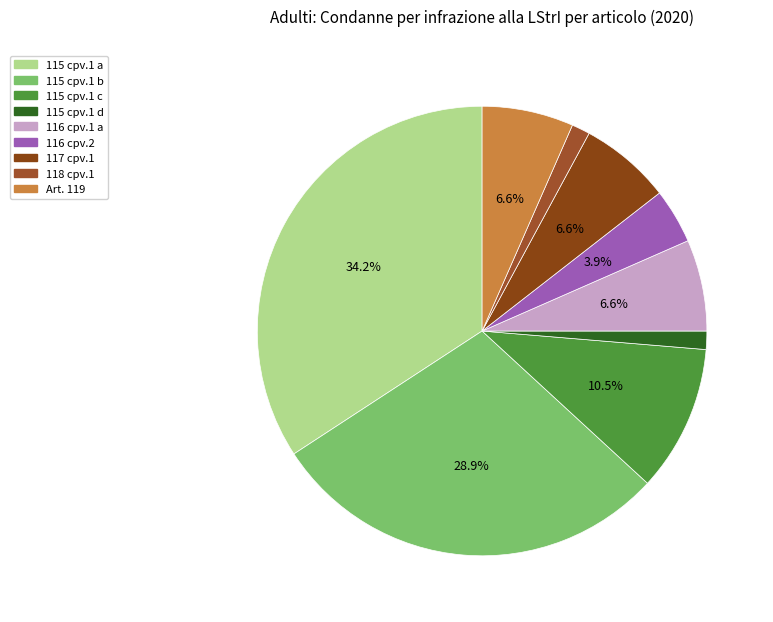

To the nearest percent, what is the difference between the largest and smallest slice percentages?

33%